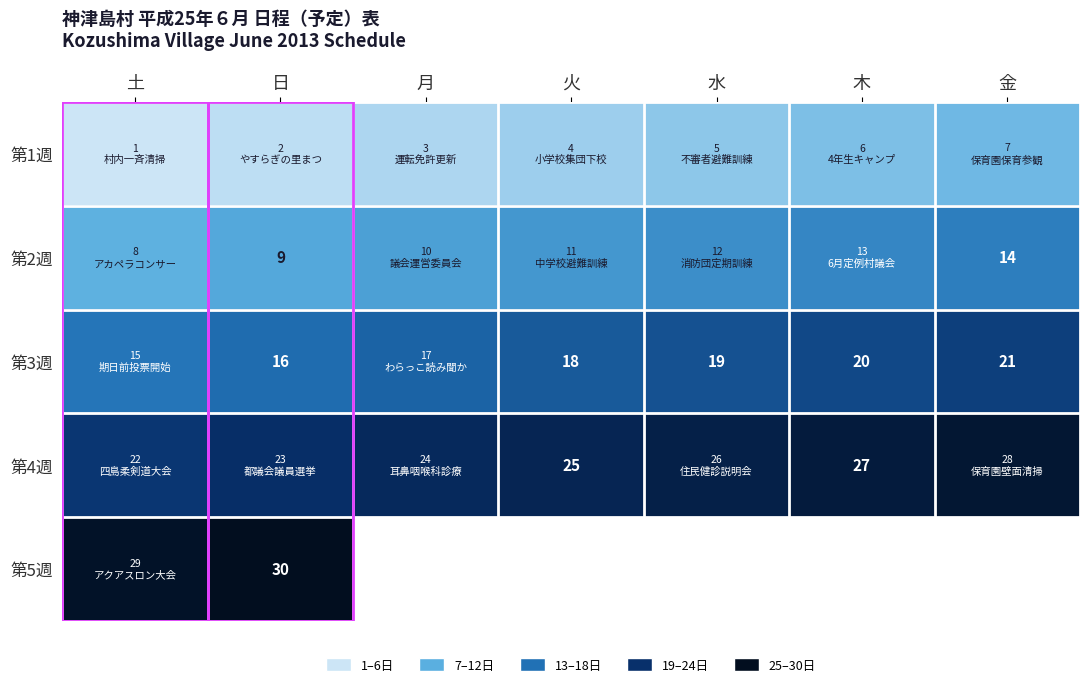

Is it true that 第2週 equals 9 at 日?

True